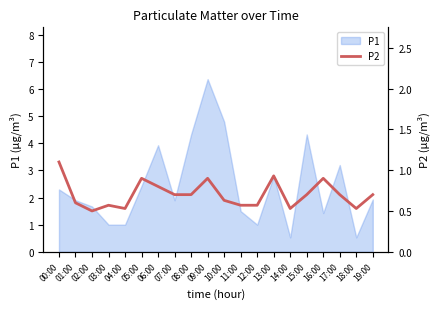

Is it true that the value at 03:00 is 0.8?

False